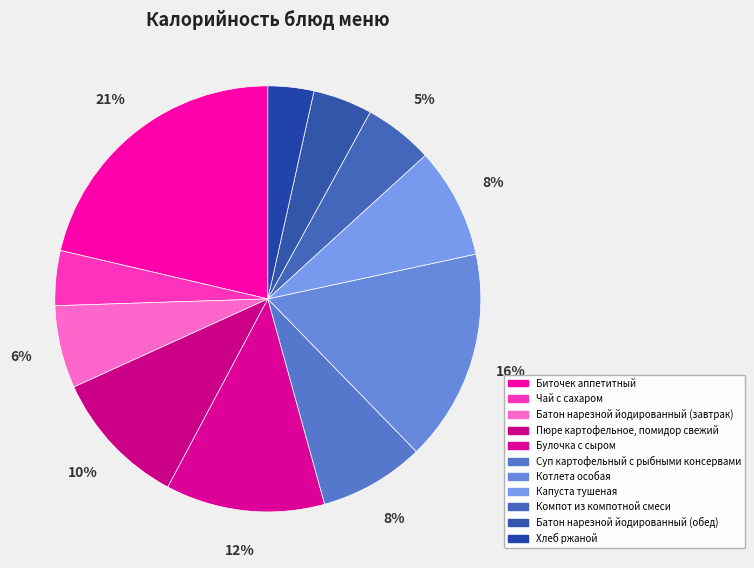

To the nearest percent, what portion does Котлета особая represent?

16%